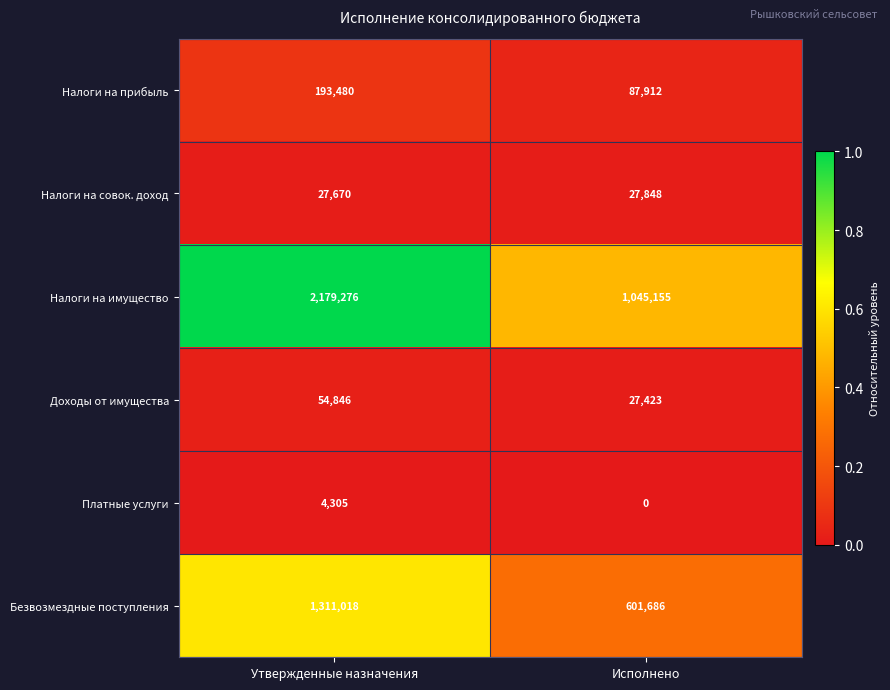

Which series has the largest total across all categories?

Налоги на имущество